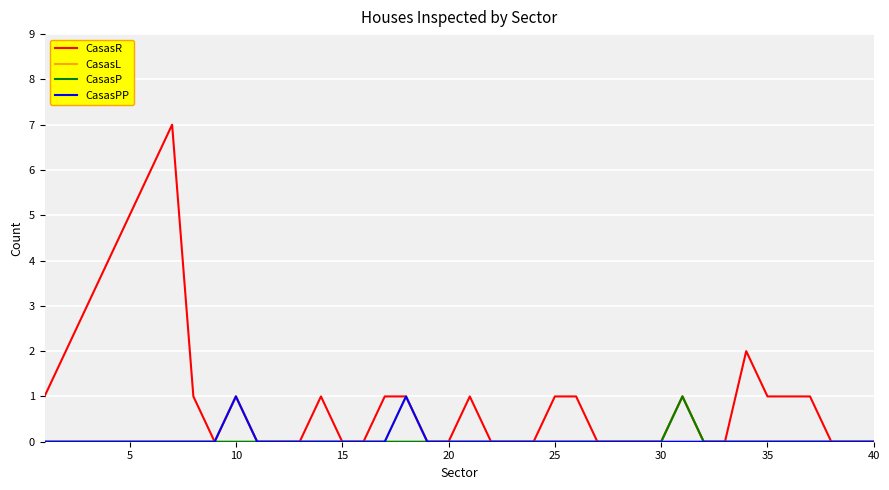

How many CasasL values are between 0 and 1?

40